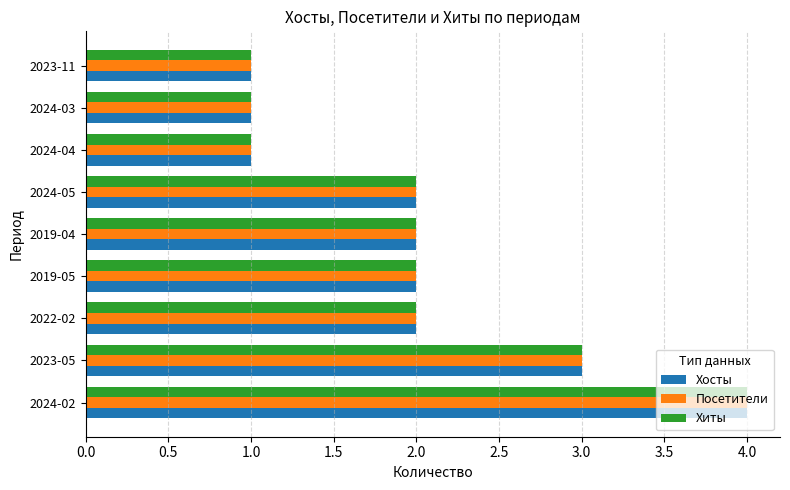

What is the greatest value displayed?

4